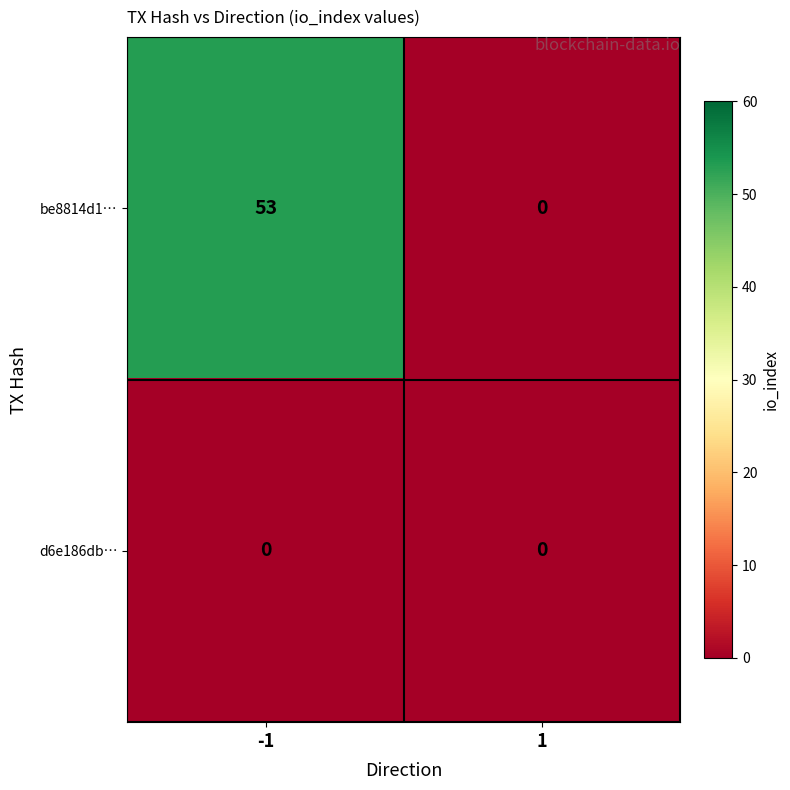

Which series changed the most between -1 and 1?

be8814d1…